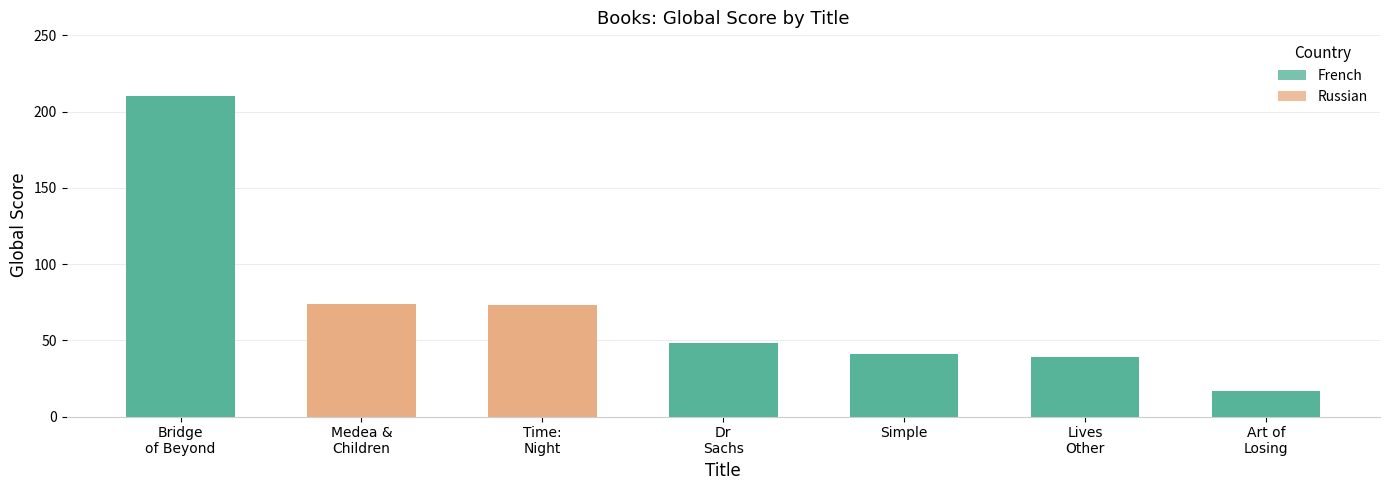

Are the bars horizontal?

No